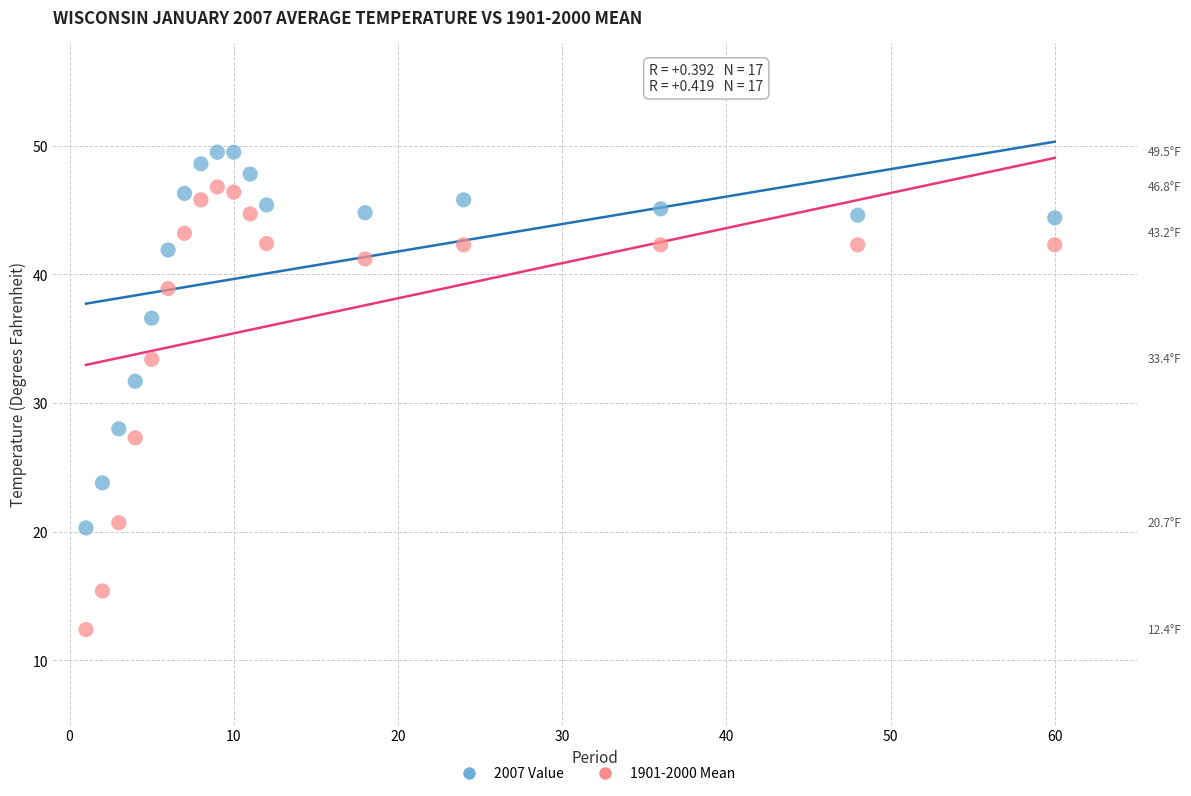

Which series contains the lowest Y value?

1901-2000 Mean